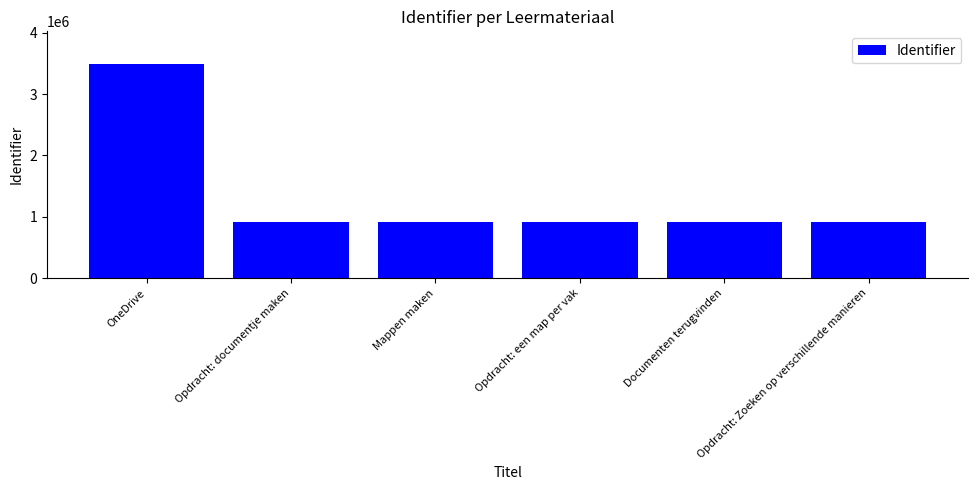

What is the smallest value displayed?

910357